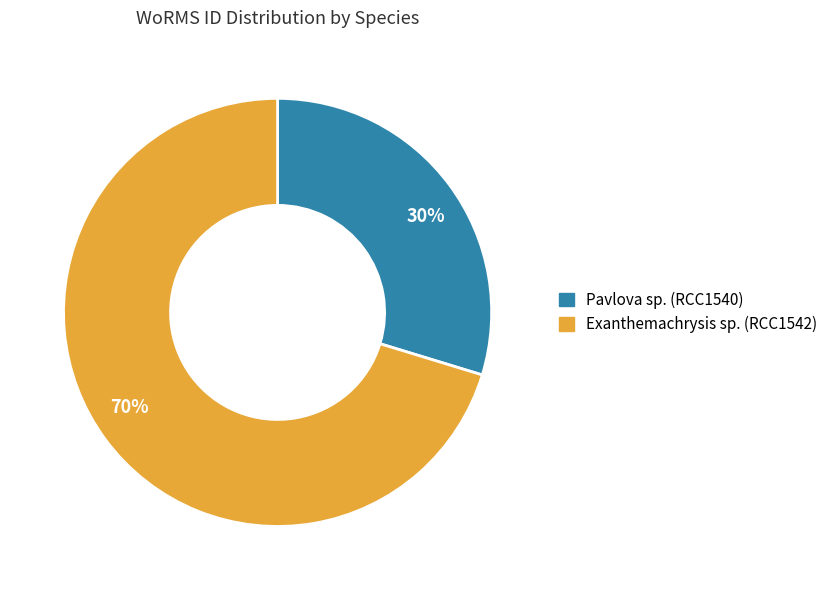

Is the sum of Pavlova sp. (RCC1540) and Exanthemachrysis sp. (RCC1542) greater than half?

Yes